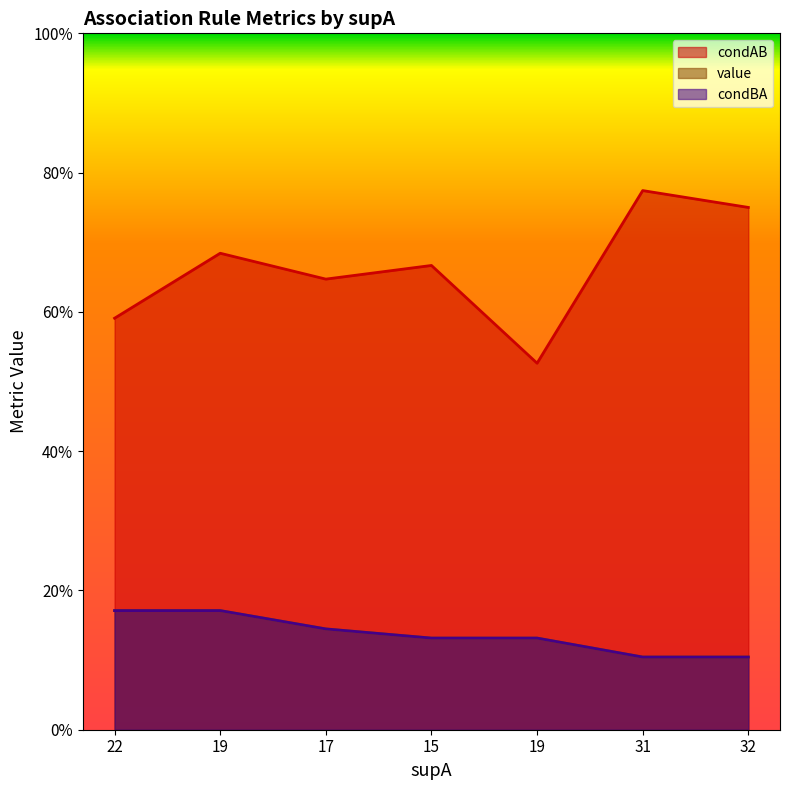

What is the difference between the highest and lowest values at 19?

0.5